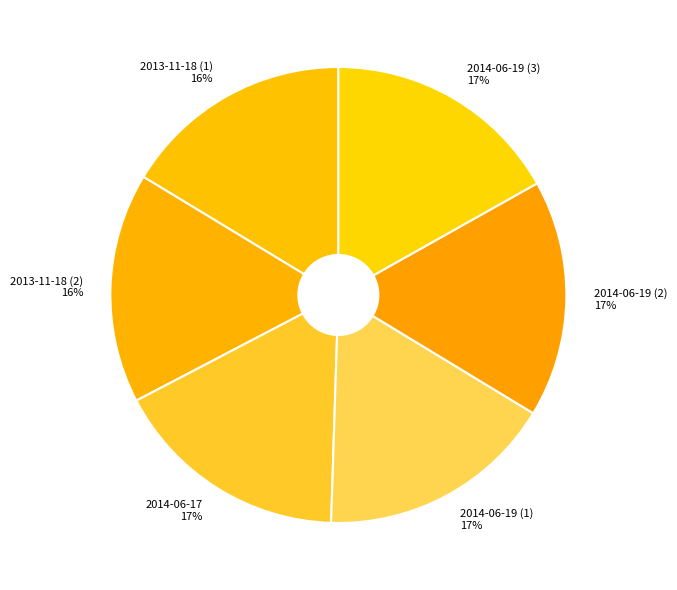

True or false: 2014-06-19 (2) accounts for 17% of the total.

True